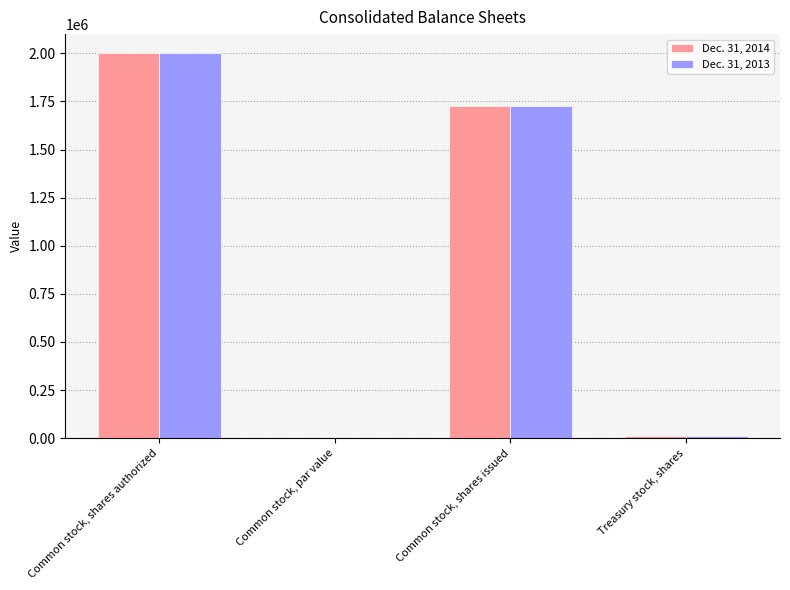

At which category is the sum across all series the highest?

Common stock, shares authorized